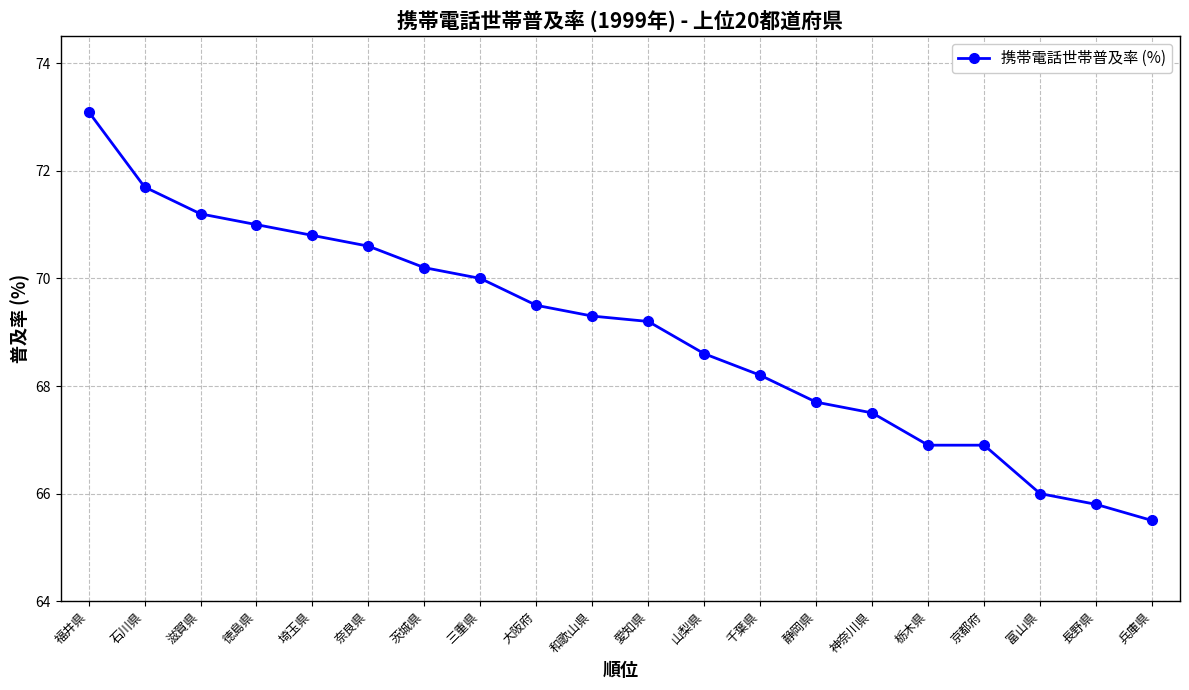

What position from the left is 石川県?

2